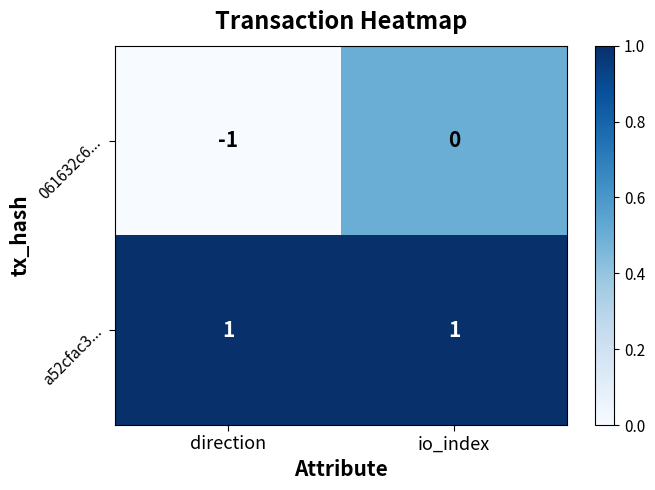

Rank the series at direction from lowest to highest value.

061632c6..., a52cfac3...